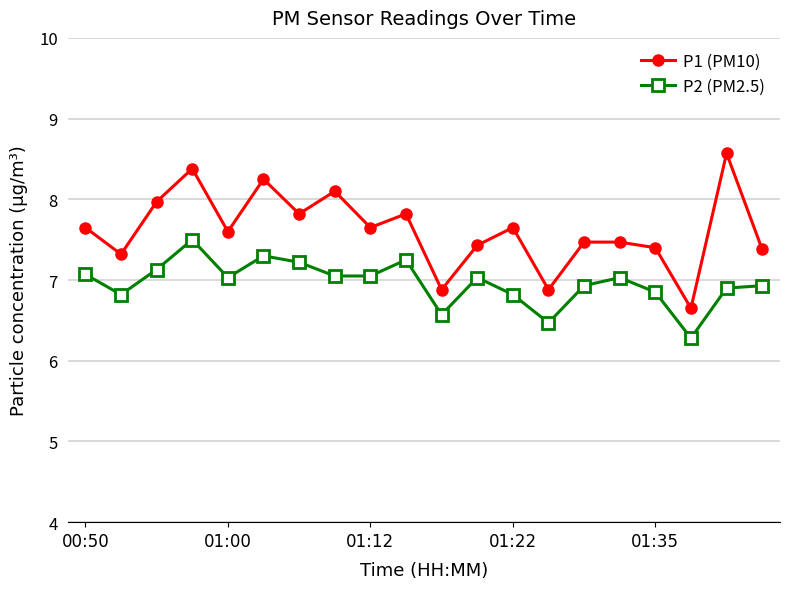

How many distinct data groups are displayed?

2